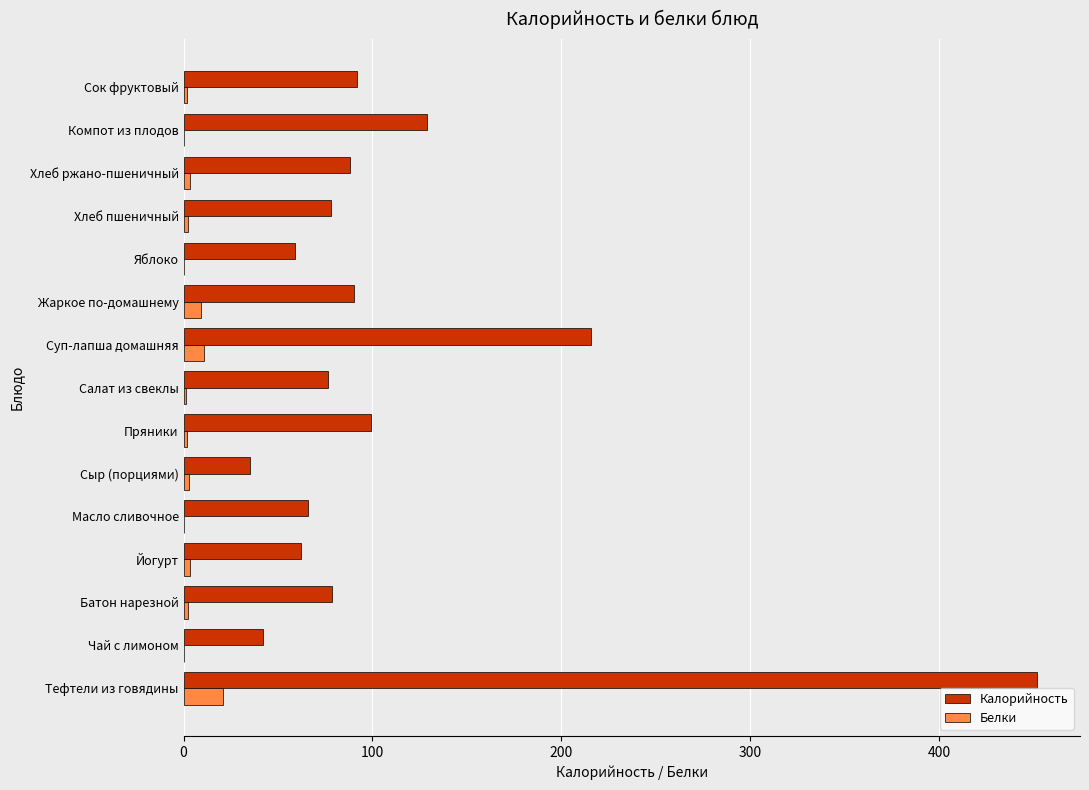

What is the sum of all Калорийность values?

1662.8